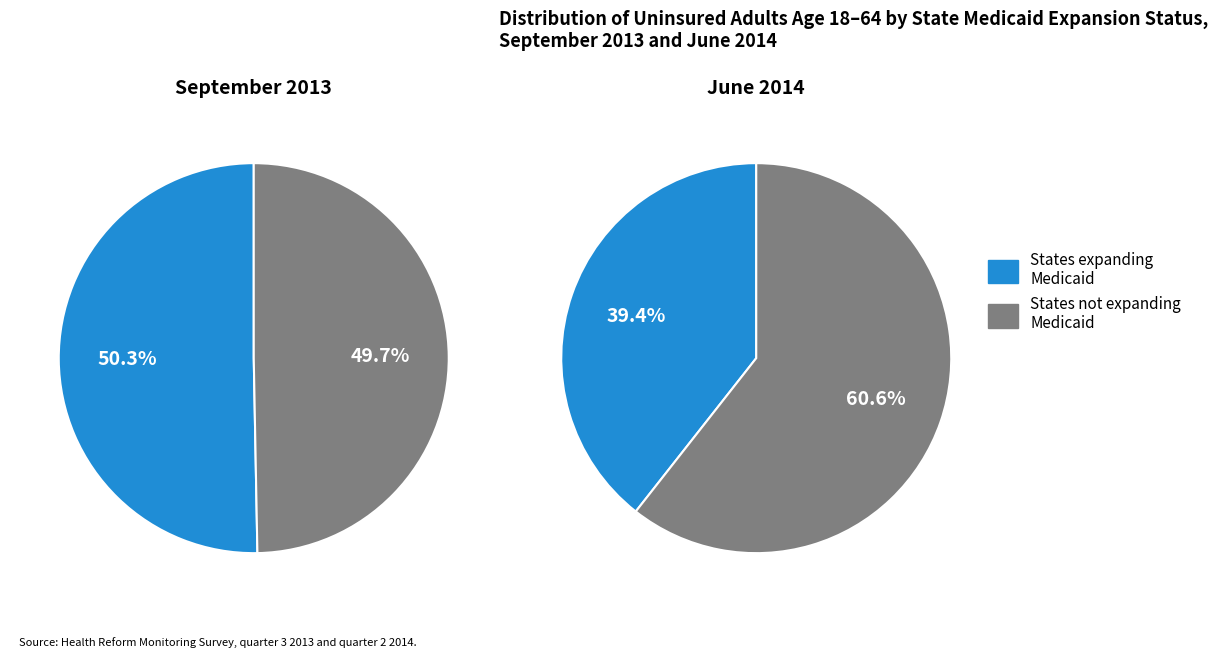

Is there any slice that represents more than half of the pie?

Yes